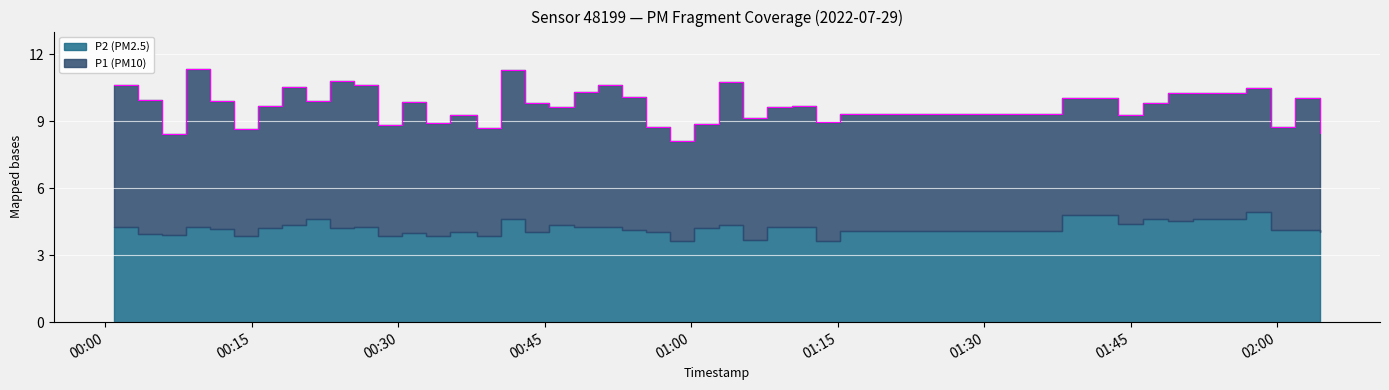

The P2 series shows 4.6 at 35. True or false?

True